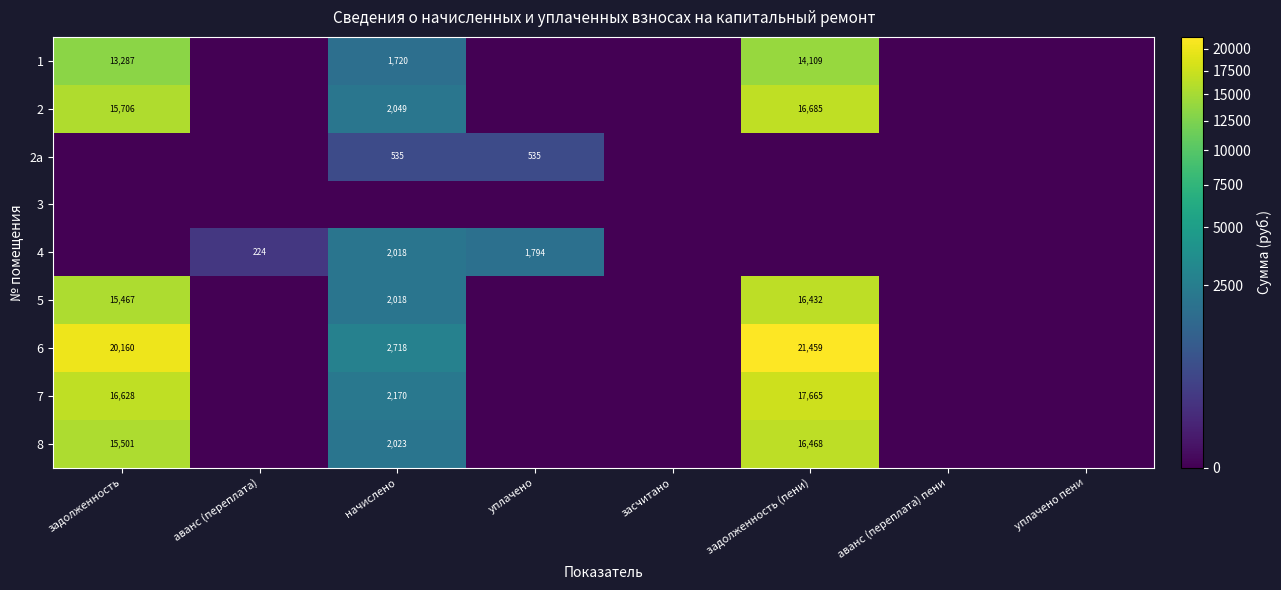

Count the number of data series in this chart.

9